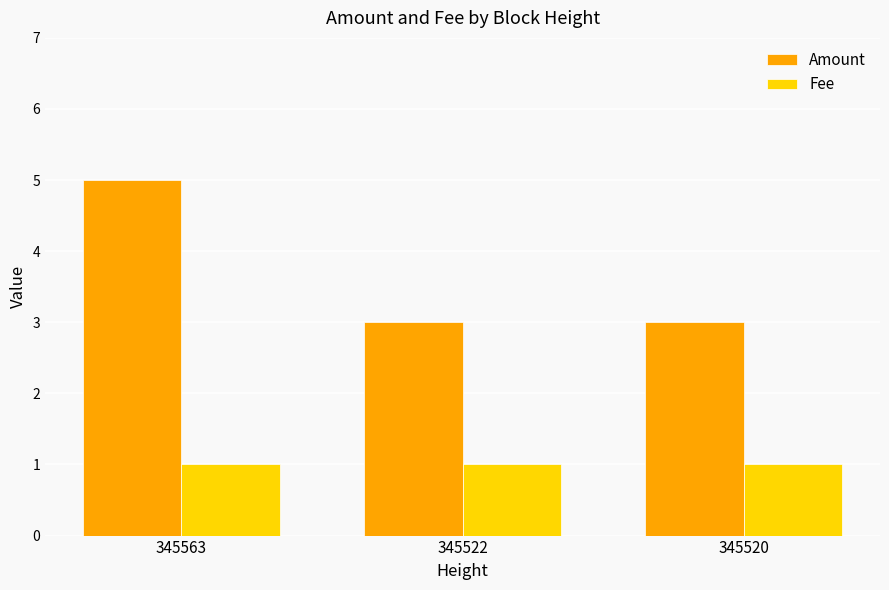

What is the maximum value for Amount?

5